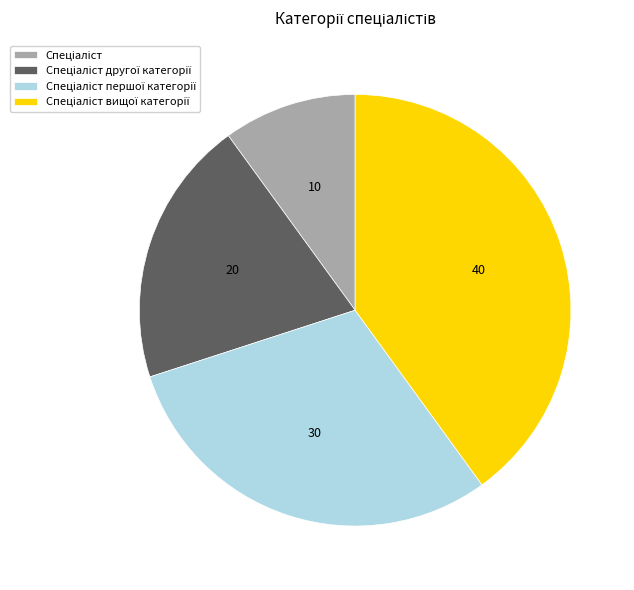

How many segments does this pie chart have?

4